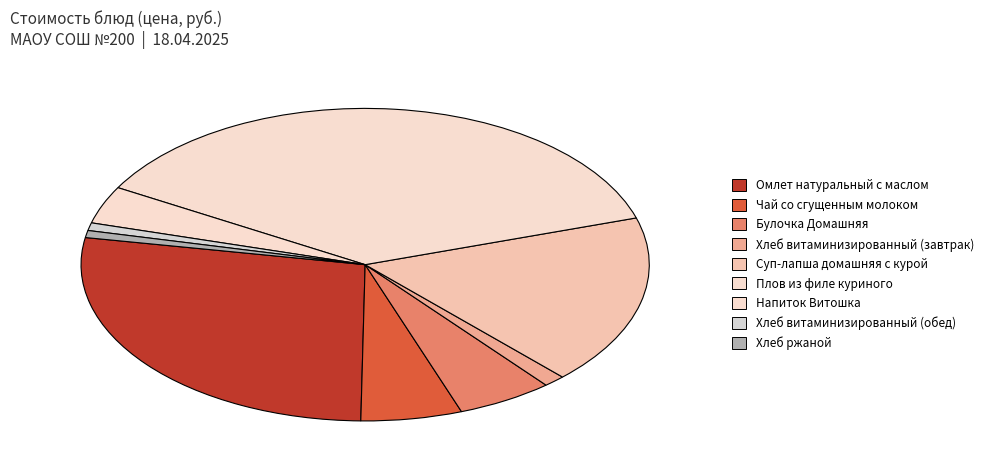

To the nearest percent, what portion does Булочка Домашняя represent?

5%